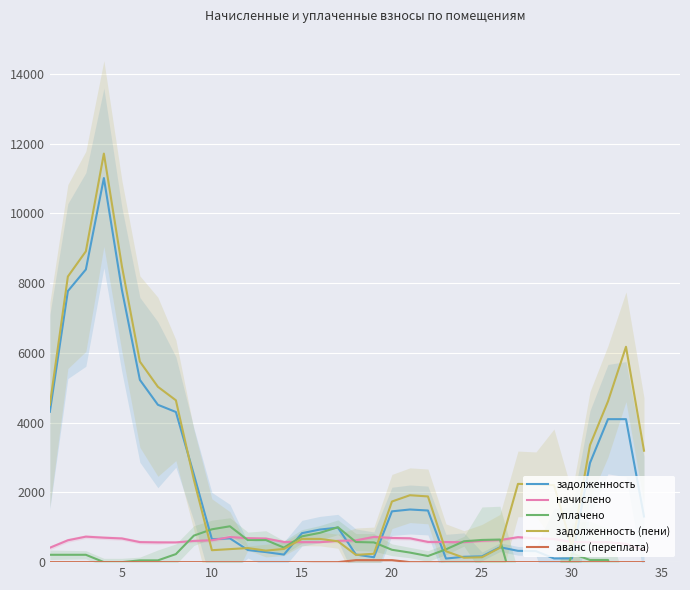

Is this an area chart (filled region under the line)?

No